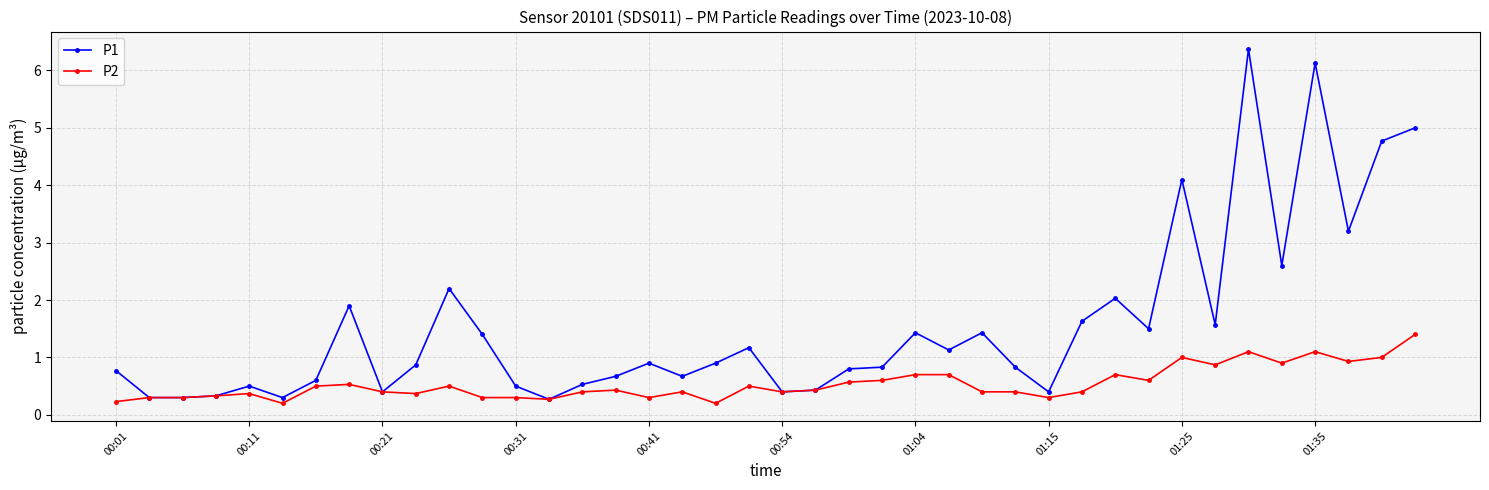

True or false: P1 has more than 1 points higher than both neighbors.

True